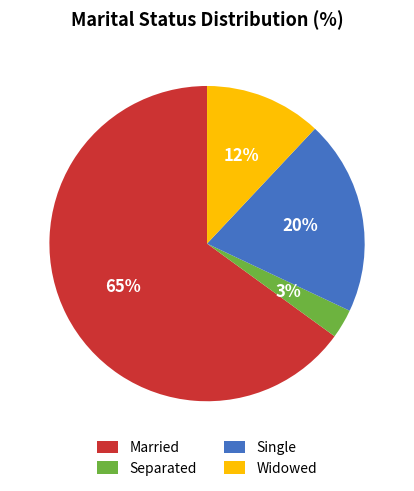

What is the smallest slice in the pie chart?

Separated